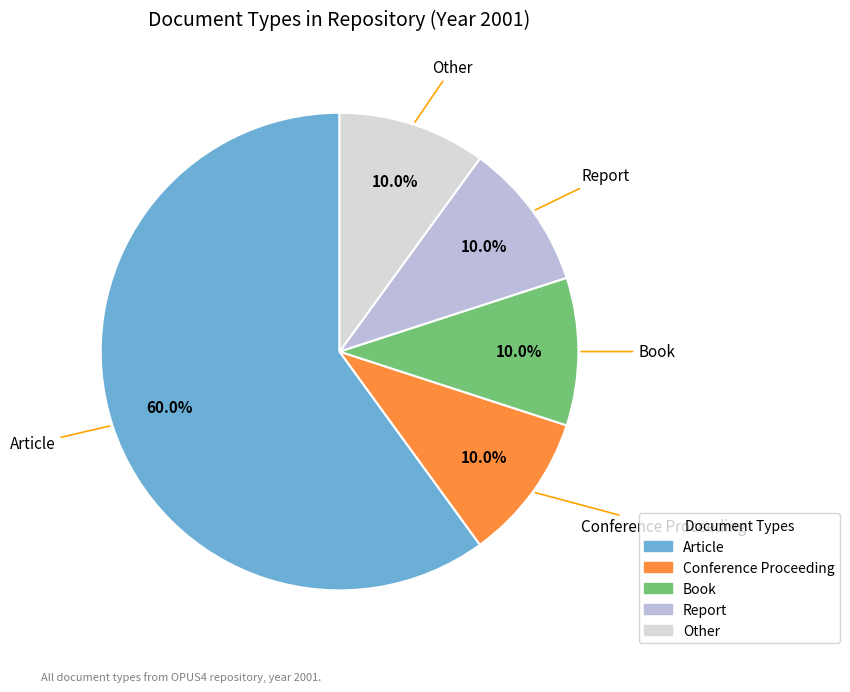

Does any single category account for the majority?

Yes